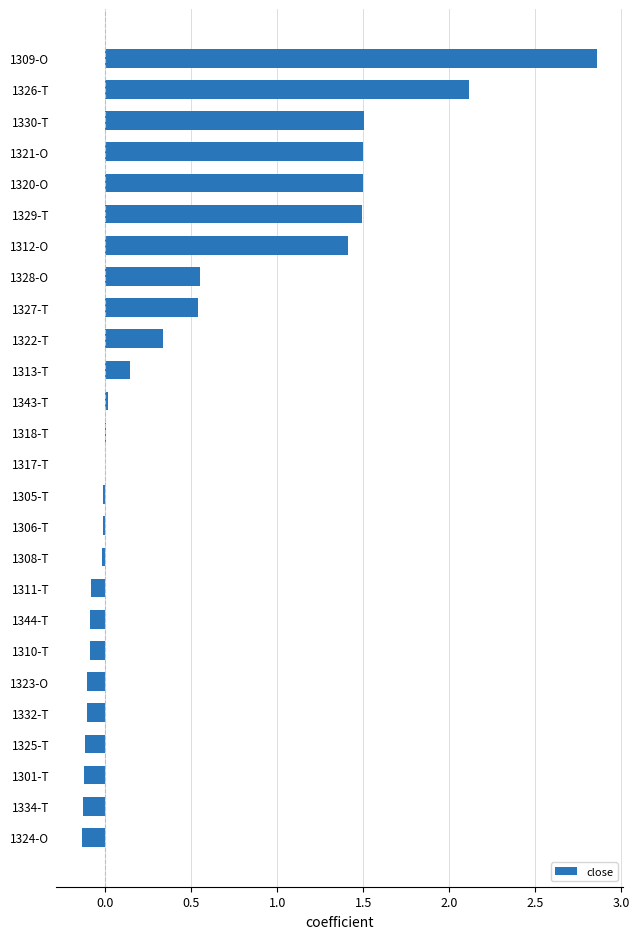

At which label is the value closest to 1?

1312-O